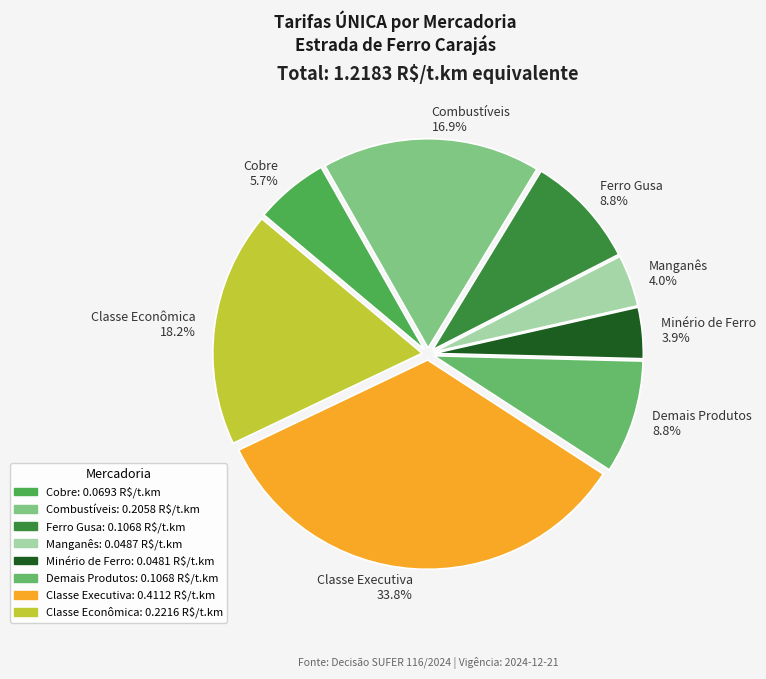

To the nearest percent, what portion does Demais Produtos represent?

9%